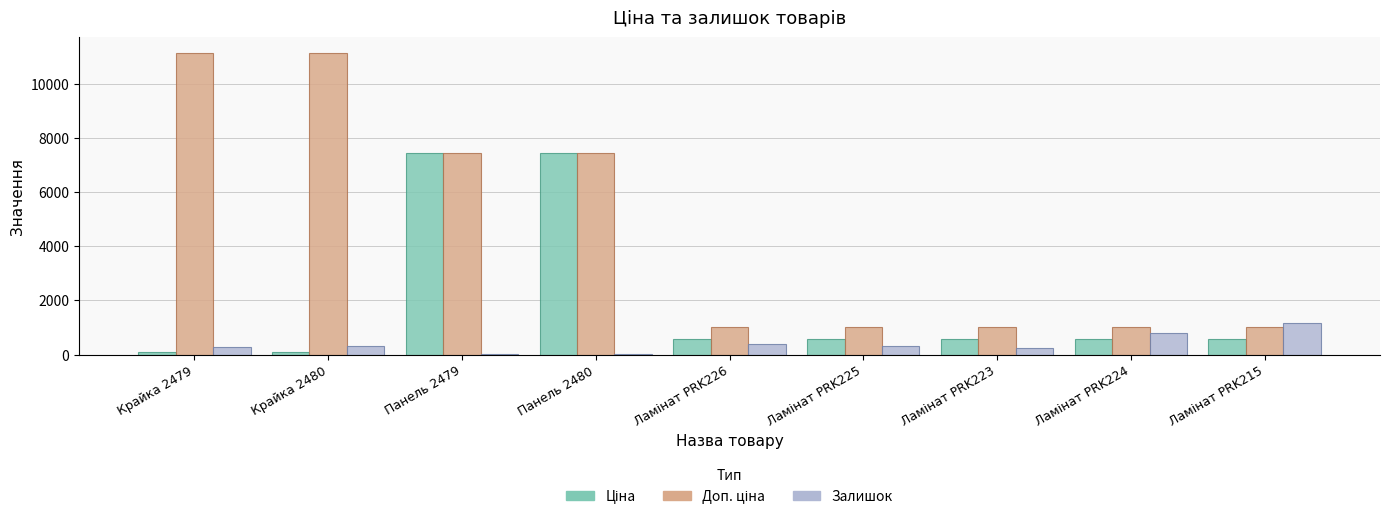

What is the sum of all Залишок values?

3535.0